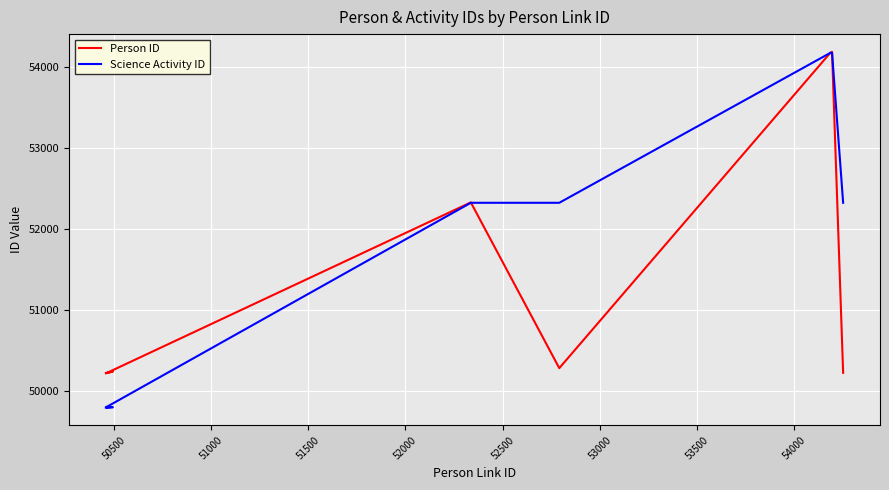

How many times do Person ID and Science Activity ID cross each other?

3